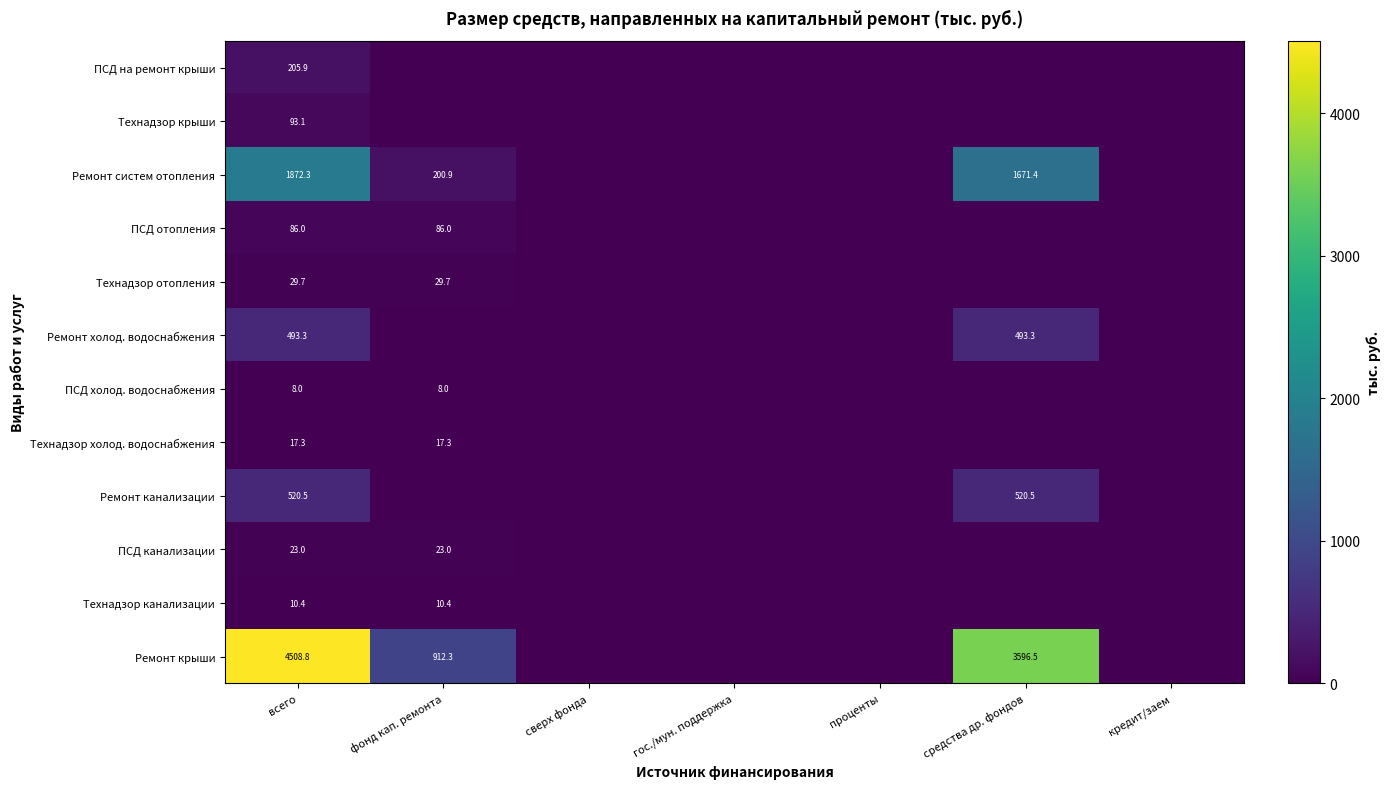

Which has a higher value, фонд кап. ремонта or гос./мун. поддержка?

фонд кап. ремонта